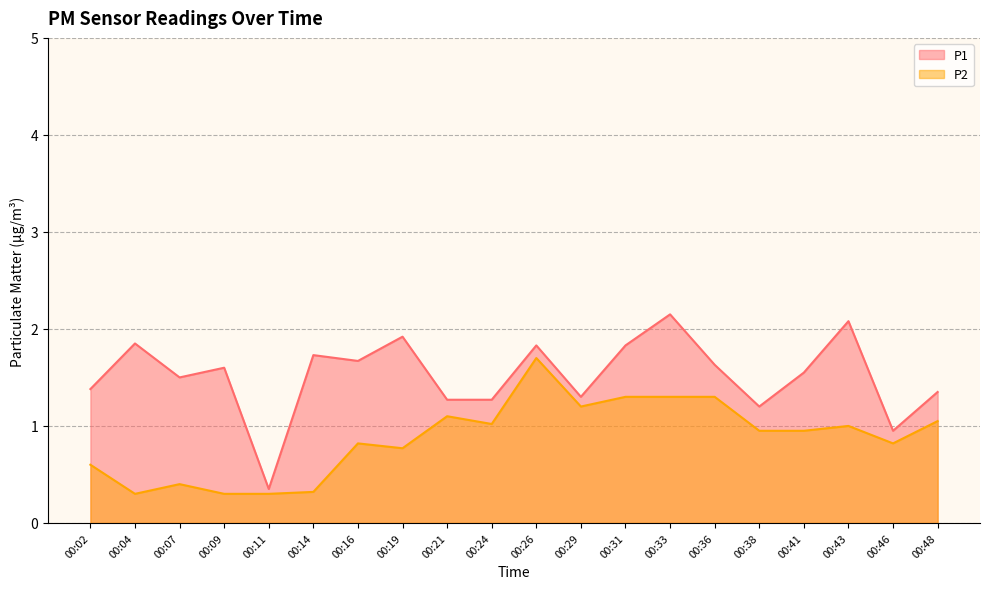

At which label is P2 closest to 1?

00:43